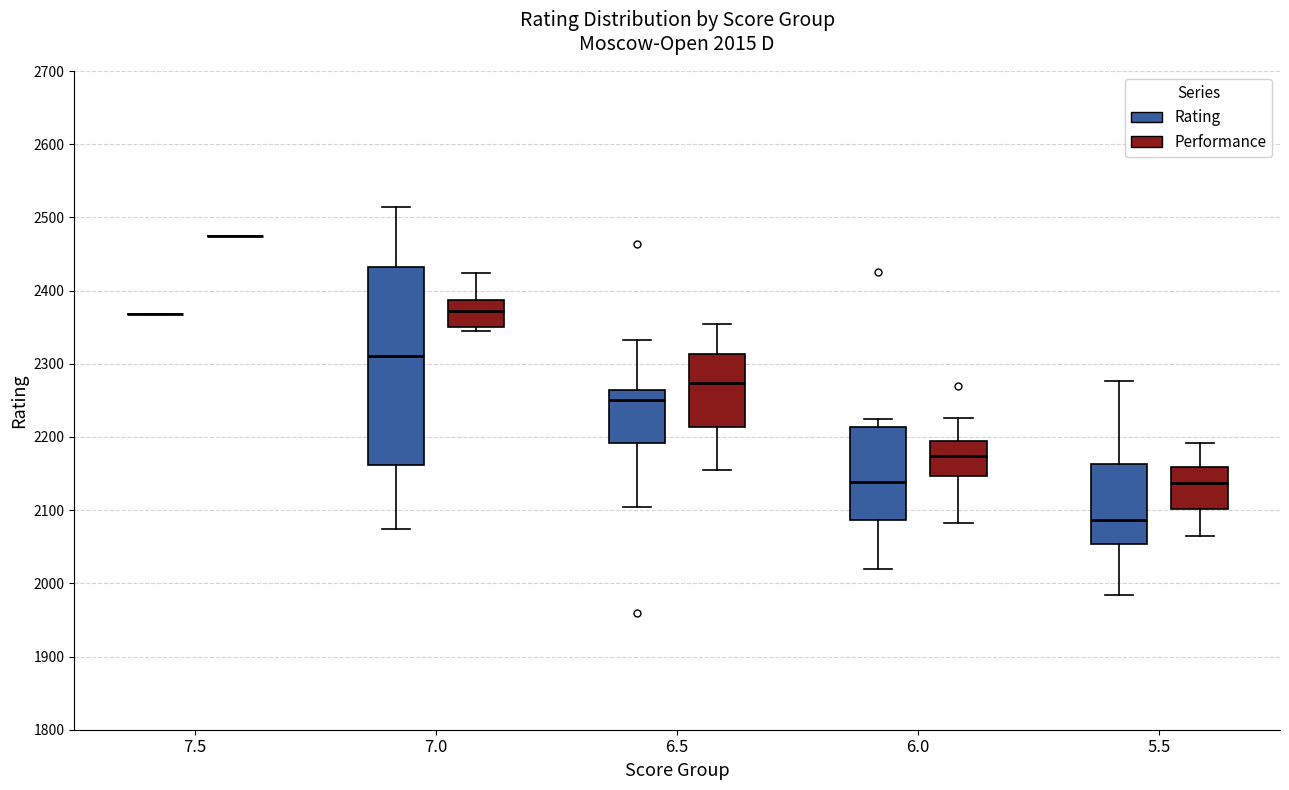

Comparing the boxes themselves (not the whiskers), which one is the tallest?

7.0 (Rating)